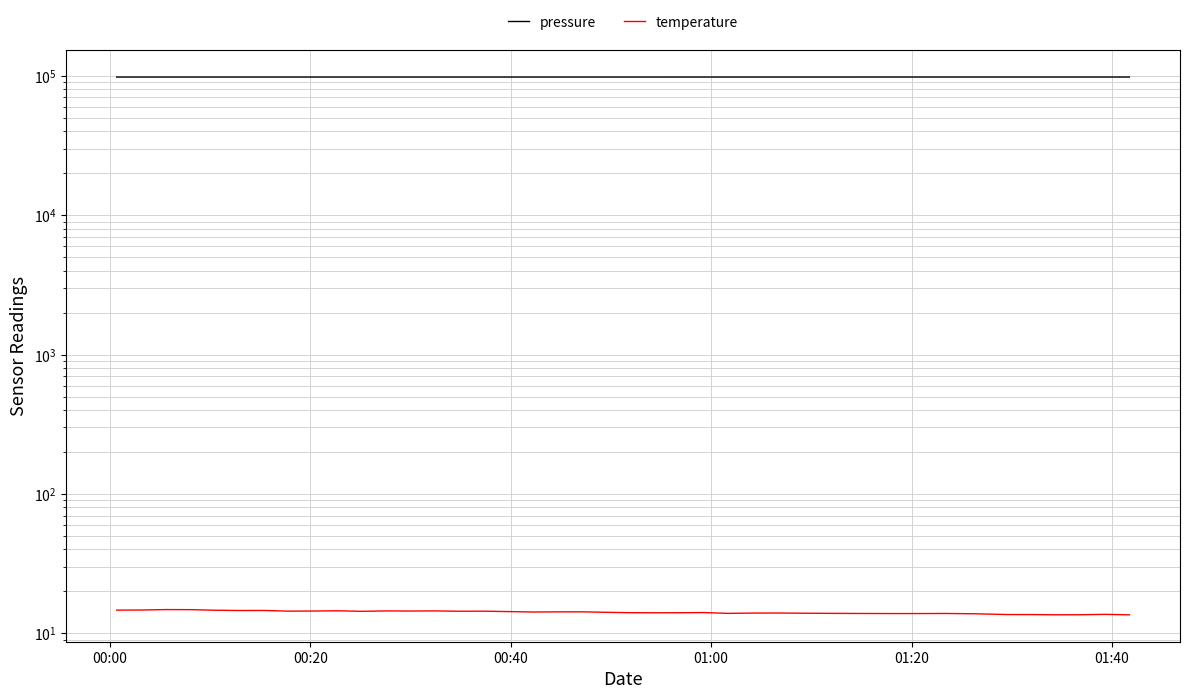

Is the value of pressure at 16 greater than the value of temperature at 00:00?

Yes